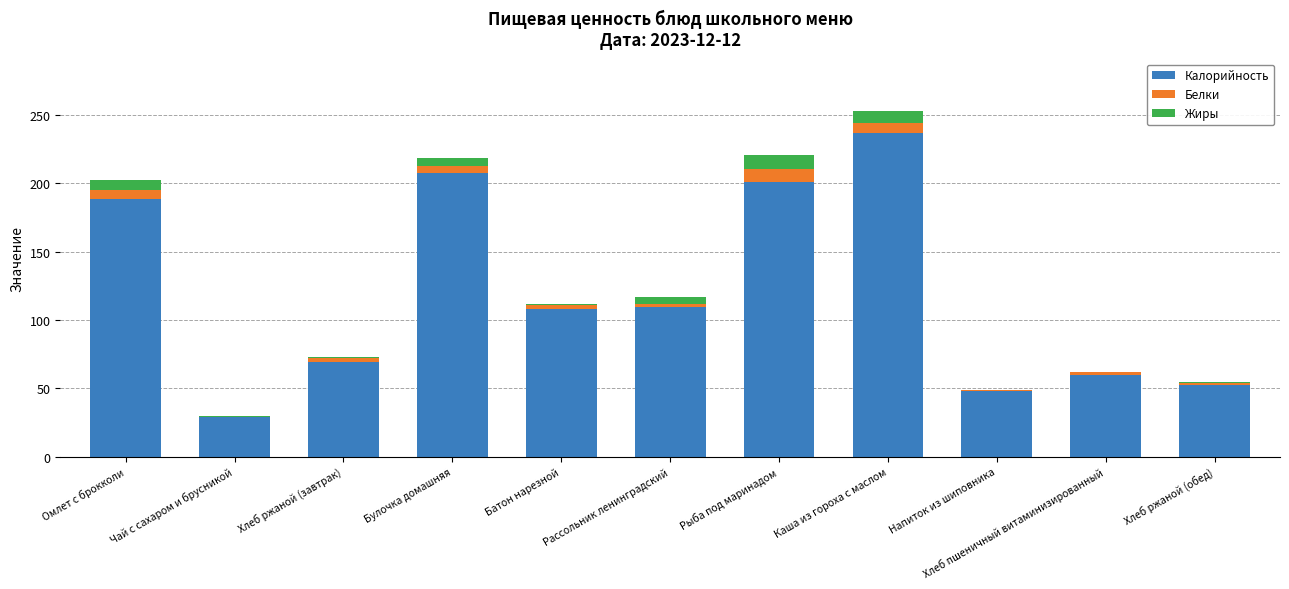

What is the total value across all series at Рассольник ленинградский?

116.5